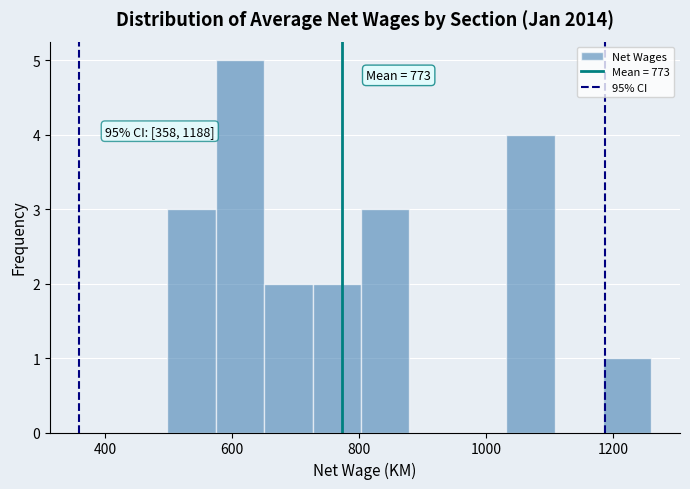

Read against the x-axis, roughly where is the centre of the tallest bar?

620